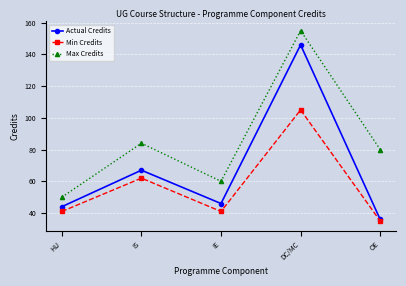

What is the difference between the second highest and minimum values in the Actual Credits series?

31